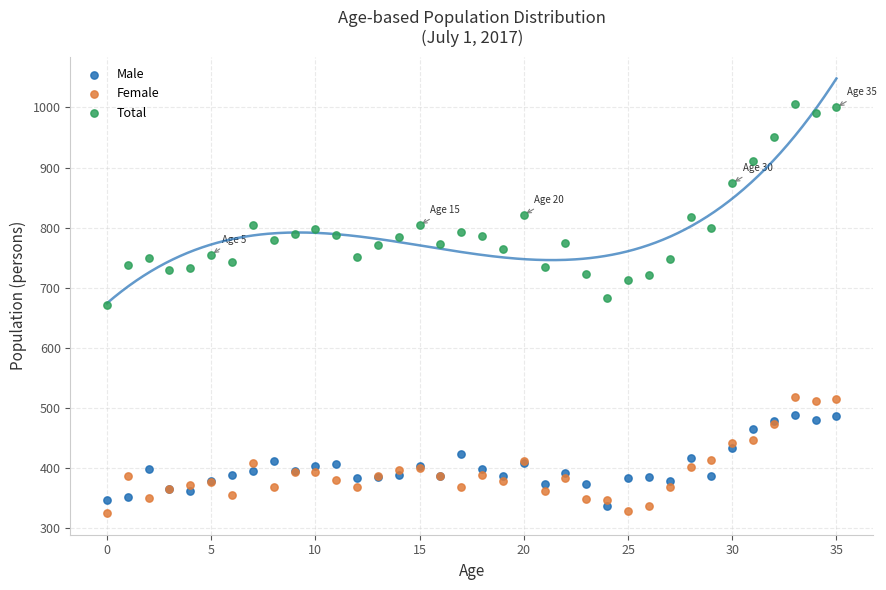

Which series reaches the maximum Y coordinate?

Total